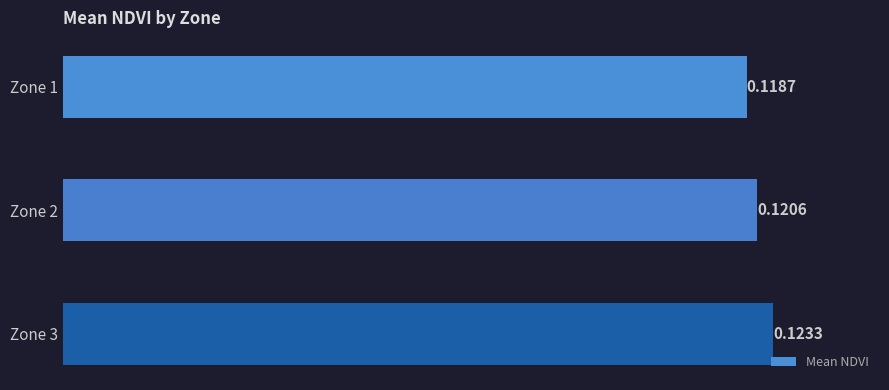

What is the sum of all values?

0.4